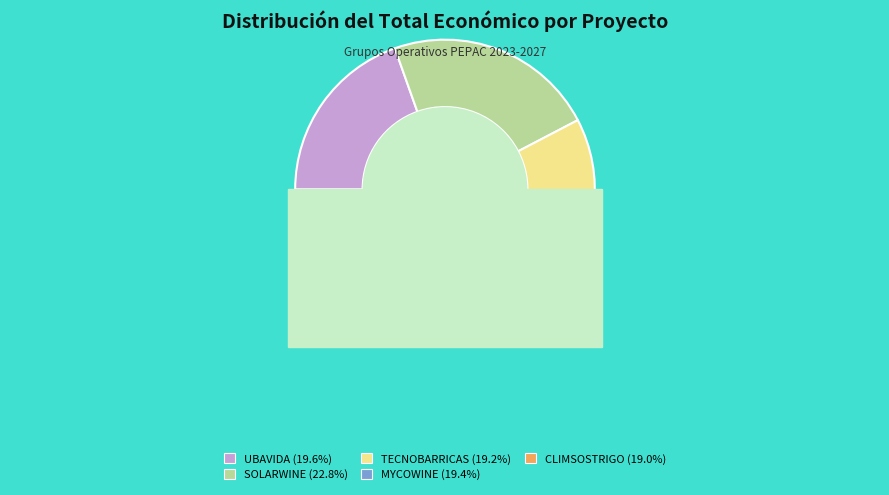

Is it true that MYCOWINE is 19% of the pie?

True